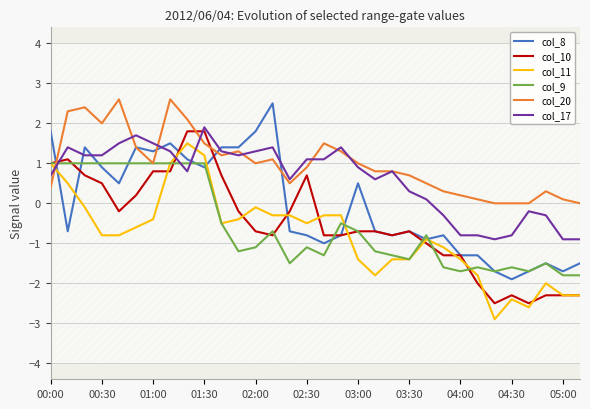

What is the sum of all col_9 values?

-18.3